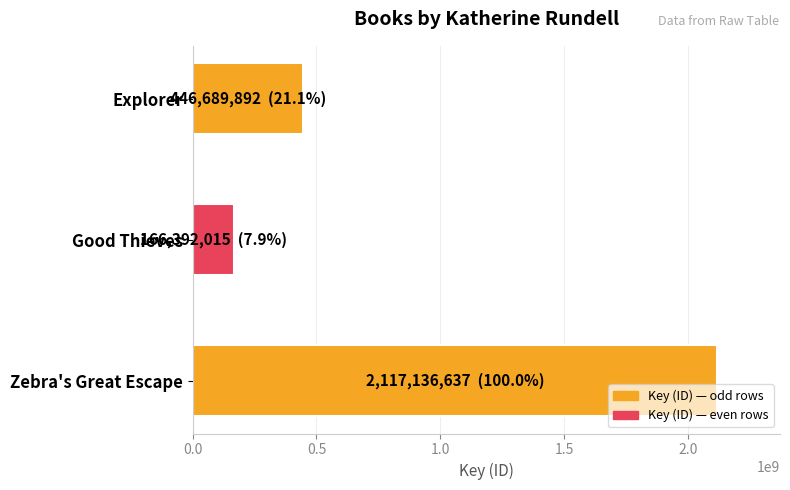

How many series are shown in this chart?

1